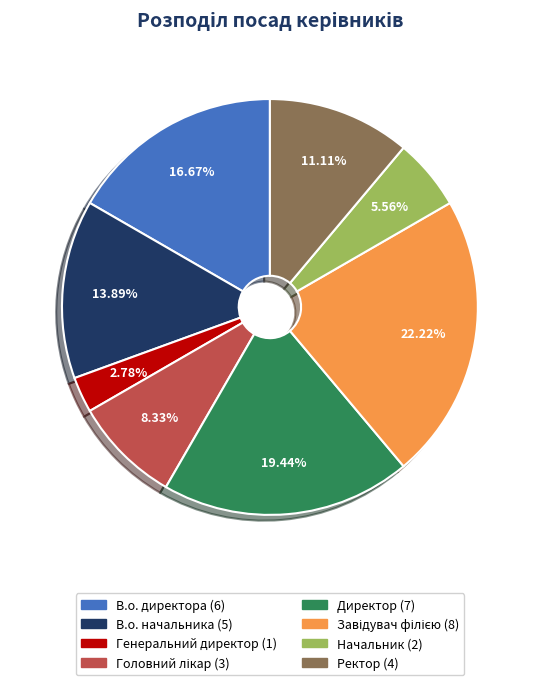

Between Директор and Генеральний директор, which is larger?

Директор